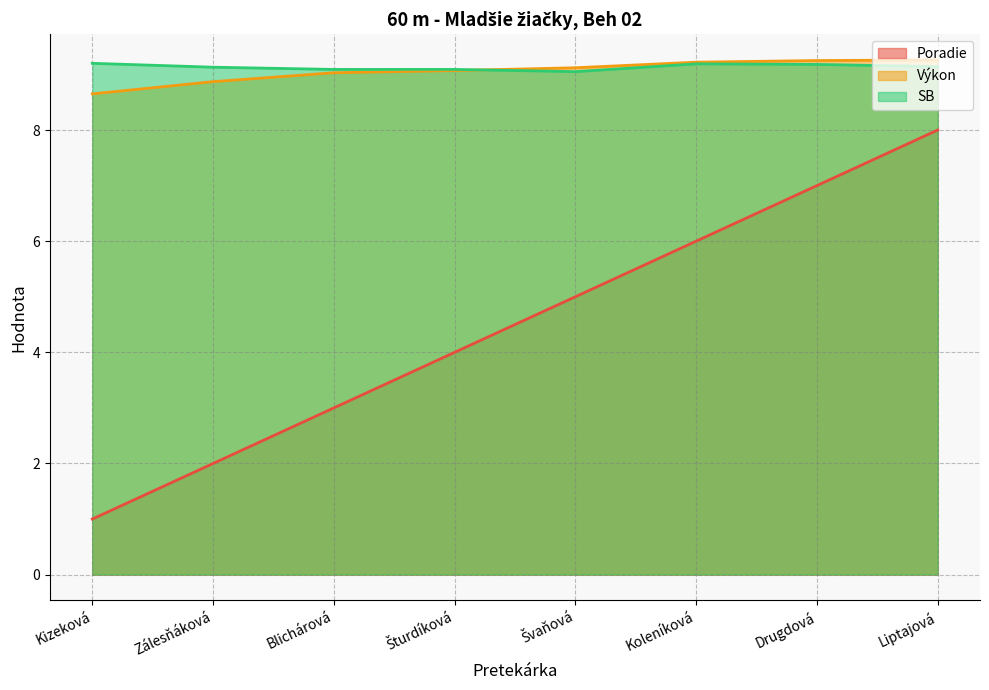

What is the label of the 8th point from the right?

Kizeková